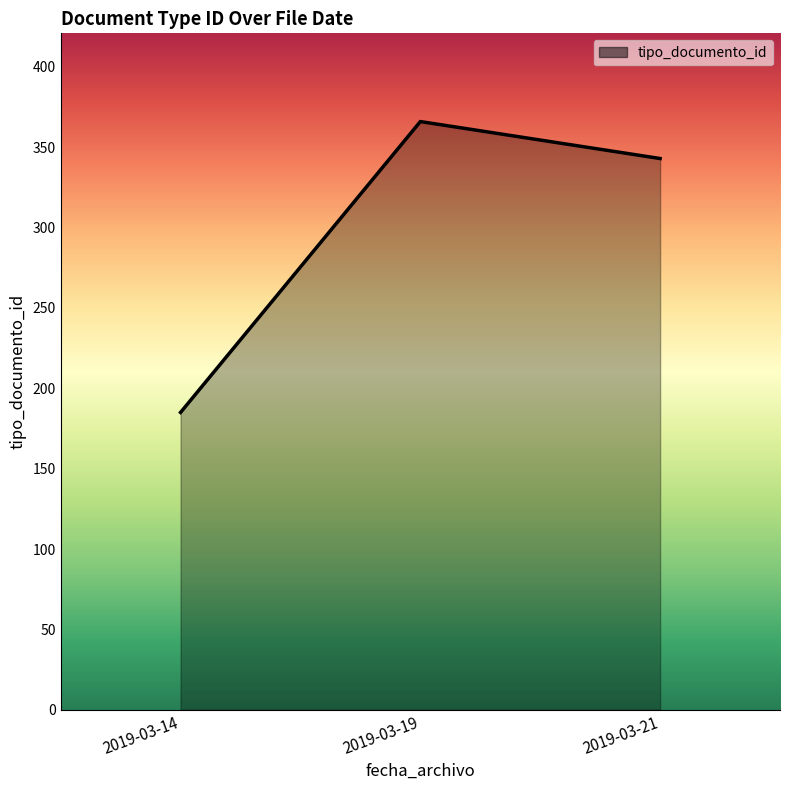

What is the average value?

298